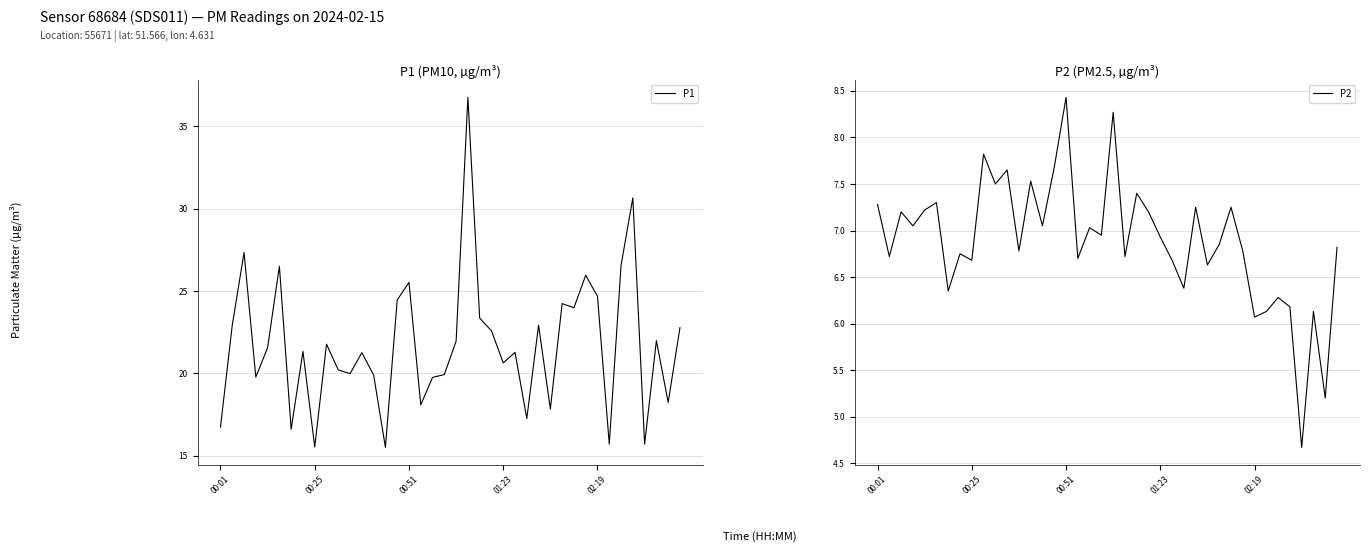

What are all the series names shown in the legend?

P1, P2